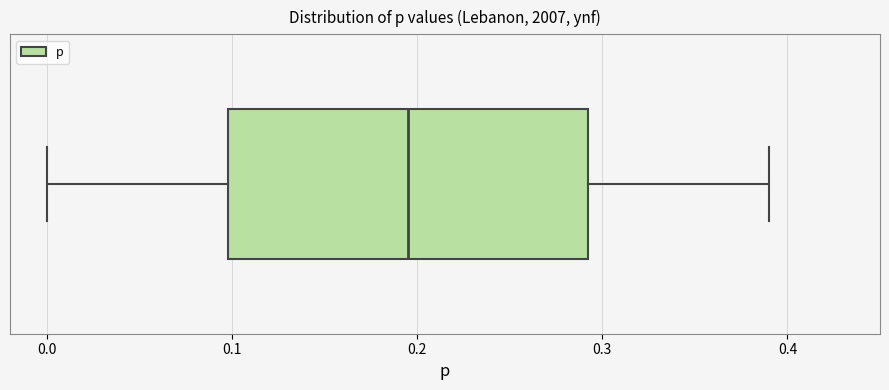

Read this box plot against the x-axis: the position of the median line, the range covered by the box, and the ends of both whiskers. The values are not printed on the chart, so give them approximately, as read against the axis.

median 0.20, box 0.10 to 0.29, whiskers 0.00 to 0.39